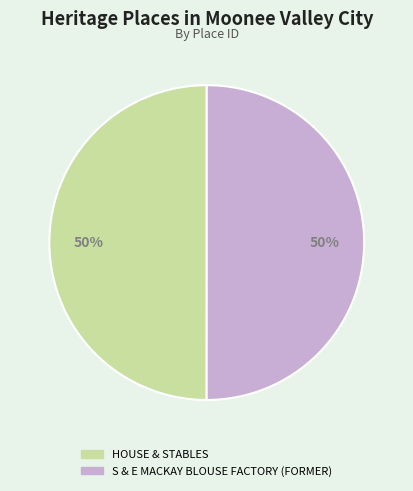

How many slices are in this pie chart?

2